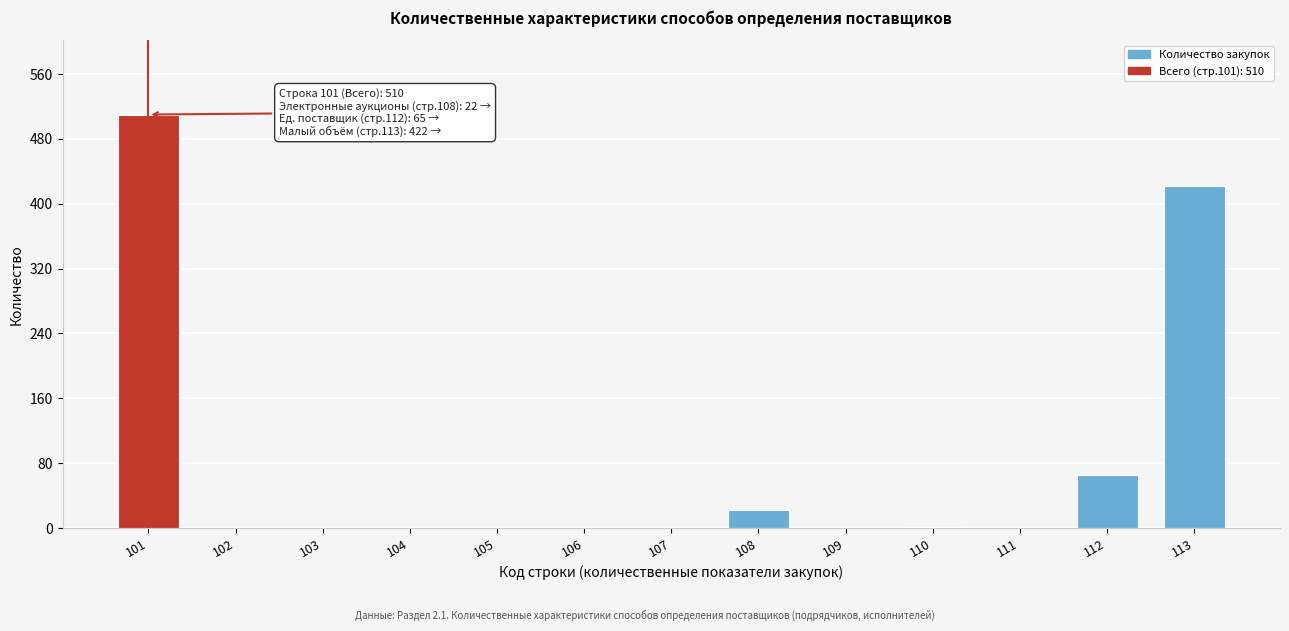

What is the maximum value shown in the chart?

510